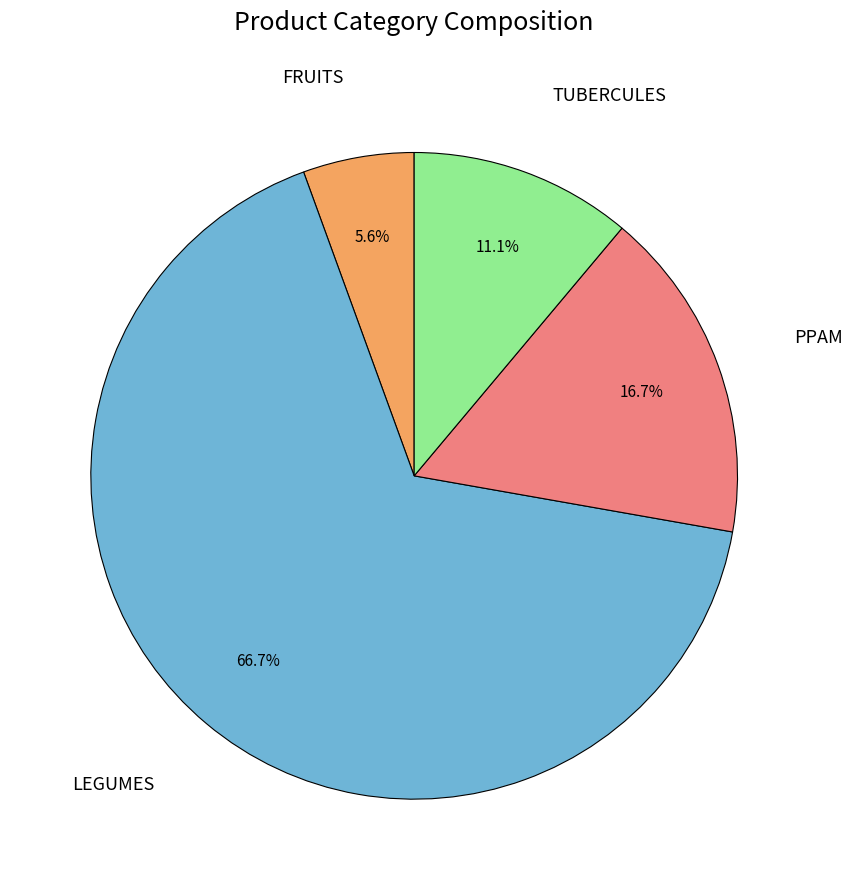

To the nearest percent, what is the difference between the largest and smallest slice percentages?

61%